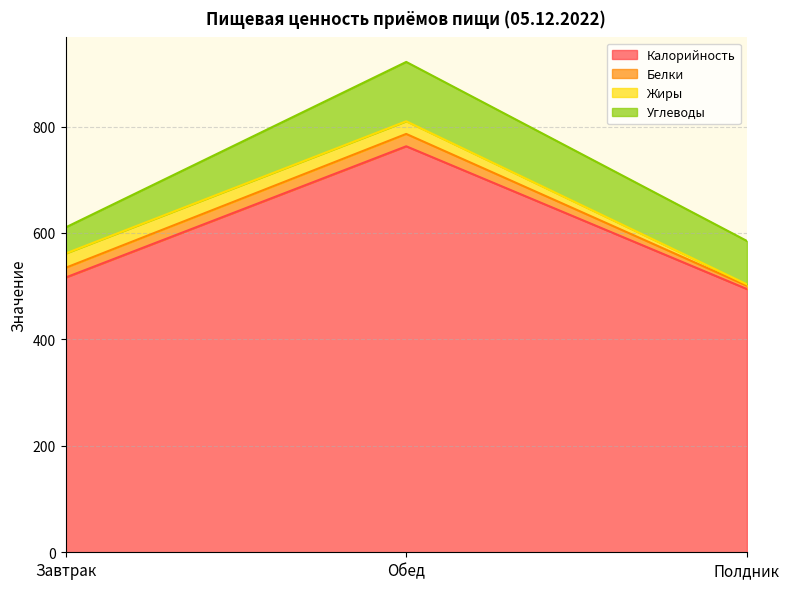

Rank the series at Полдник from highest to lowest value.

Калорийность, Углеводы, Белки, Жиры